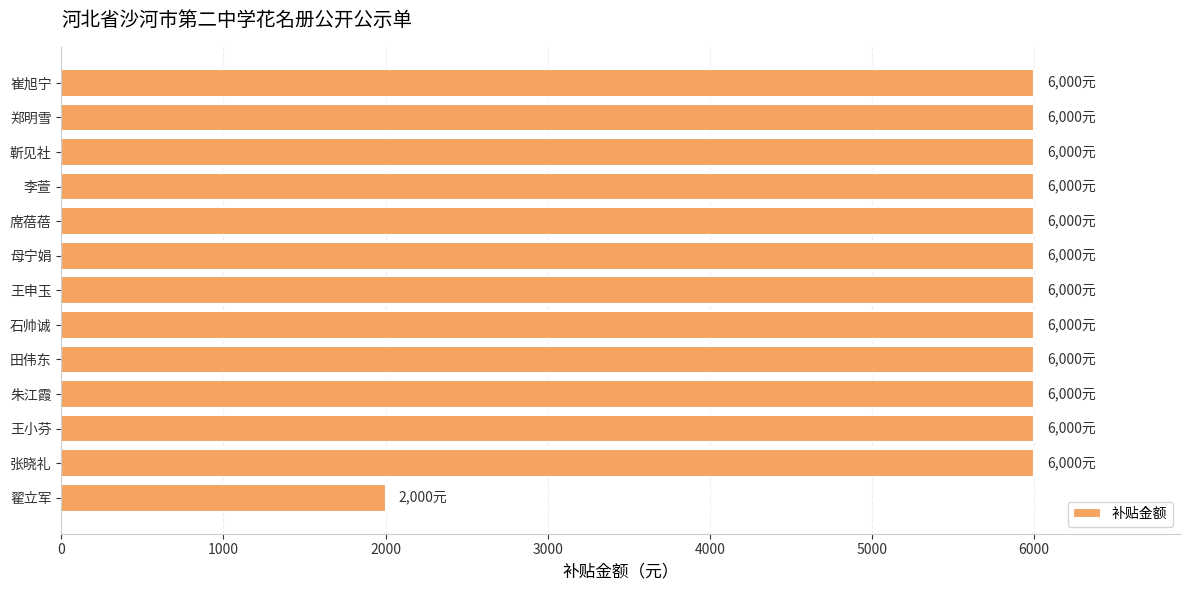

Read the value at 石帅诚, to the nearest 50.

6000